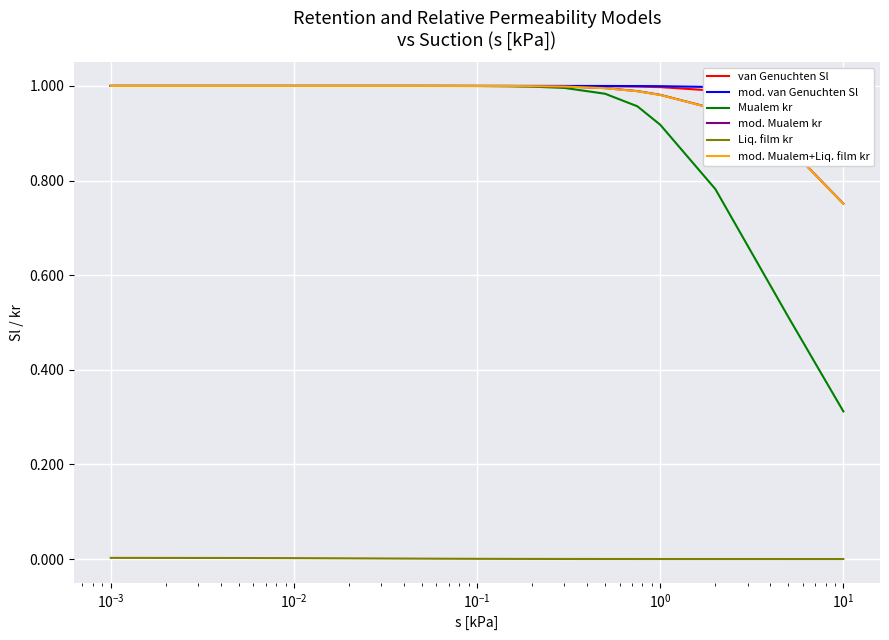

How many intersections are there between mod. Mualem+Liq. film kr and mod. Mualem kr?

4